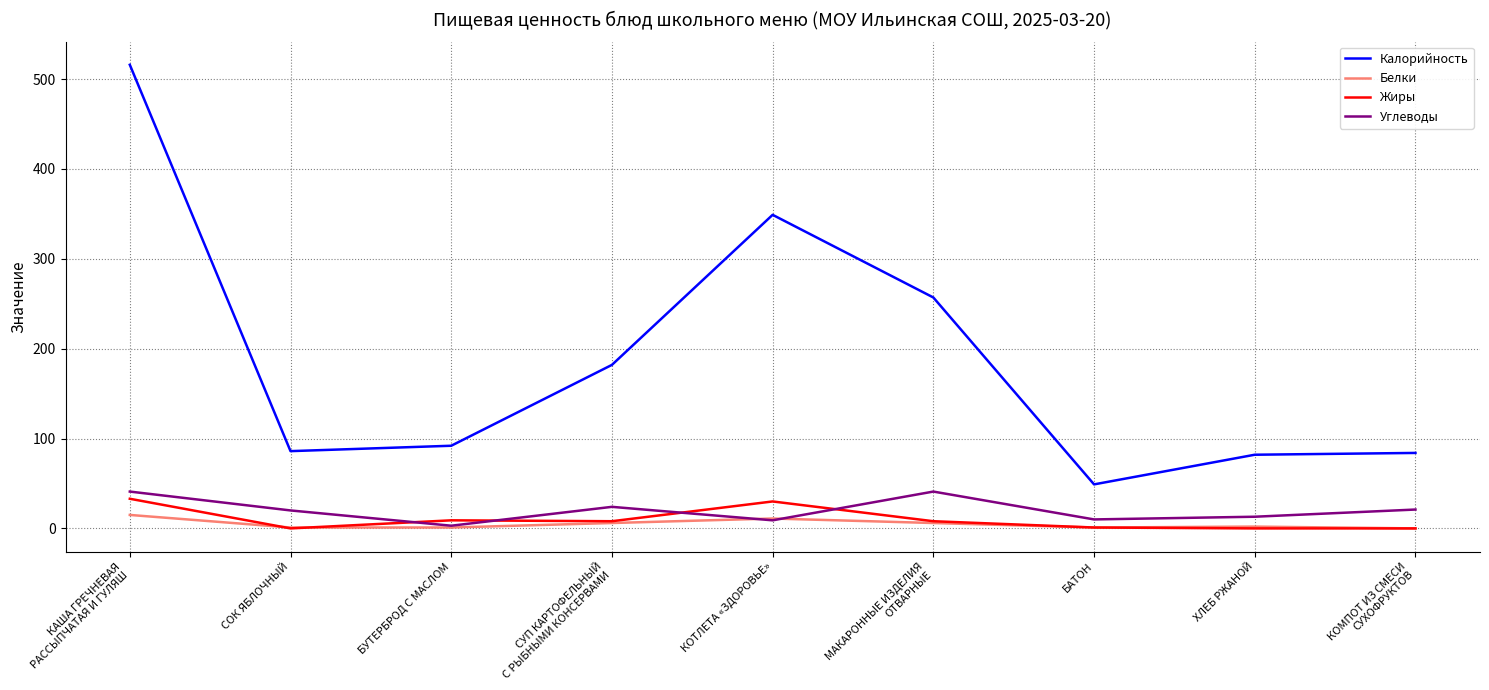

What is the maximum value for Калорийность?

516